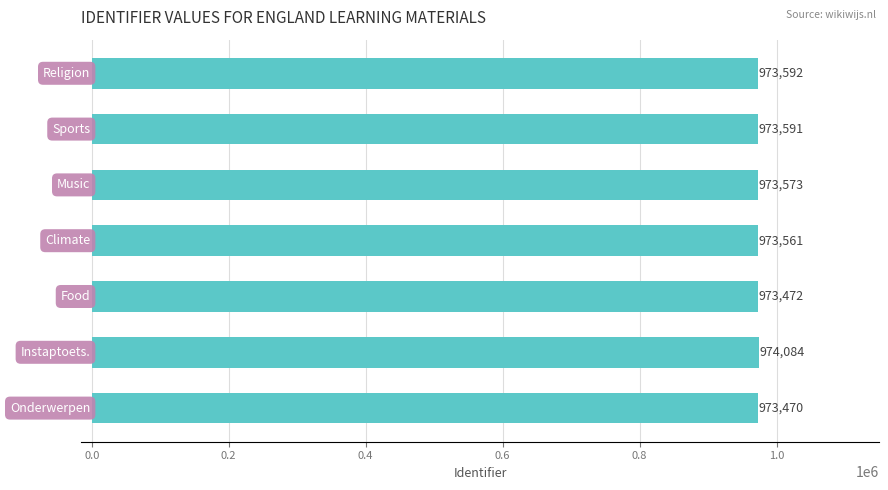

What is the sum of all values?

6815343